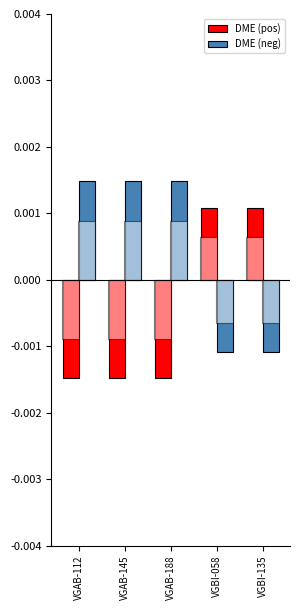

Which category has the lowest value across all series?

VGAB-112